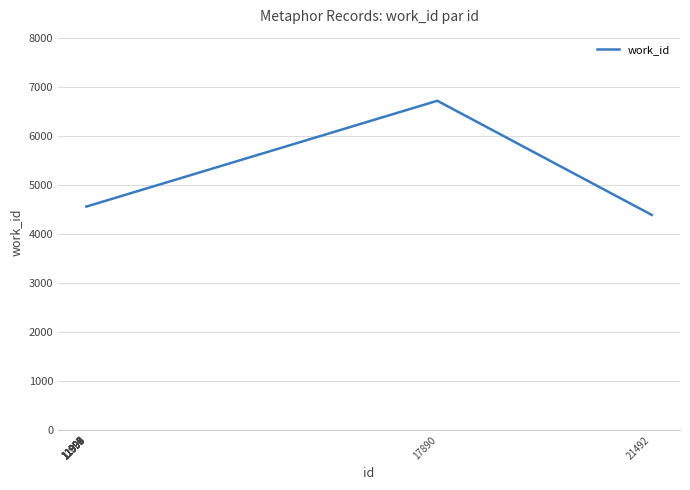

What is the sum of all values?

47646